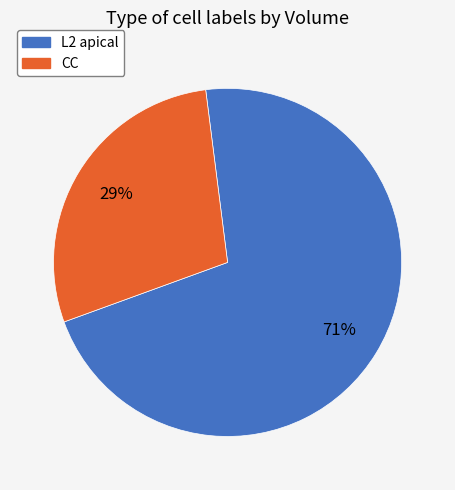

Count the number of slices in the pie.

2